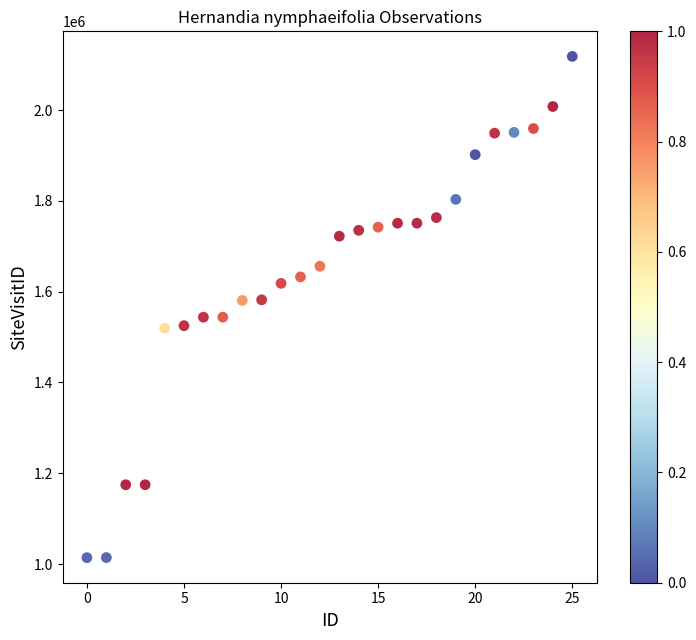

What is the range of Y values (max minus min)?

1104165